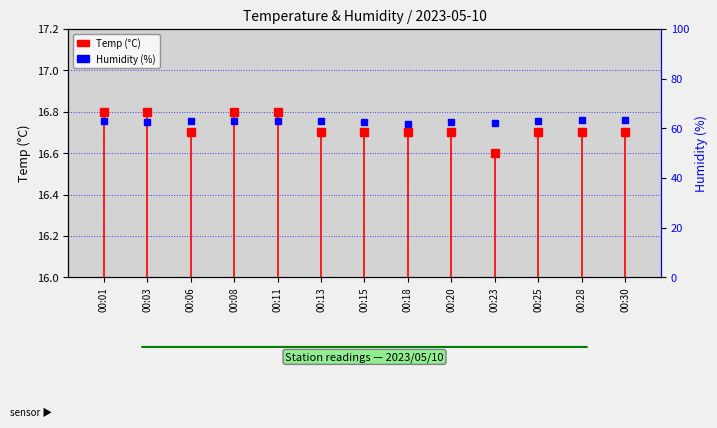

Count the values in the range 16 to 17.

13